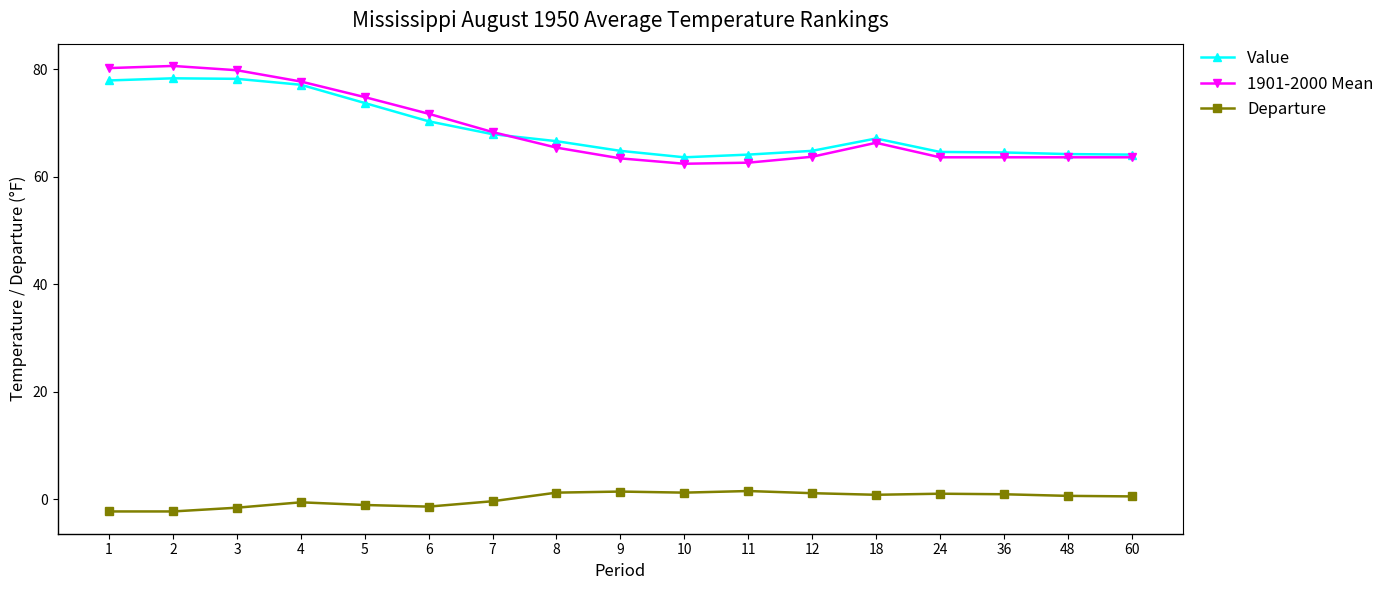

Count the number of categories in the chart.

17